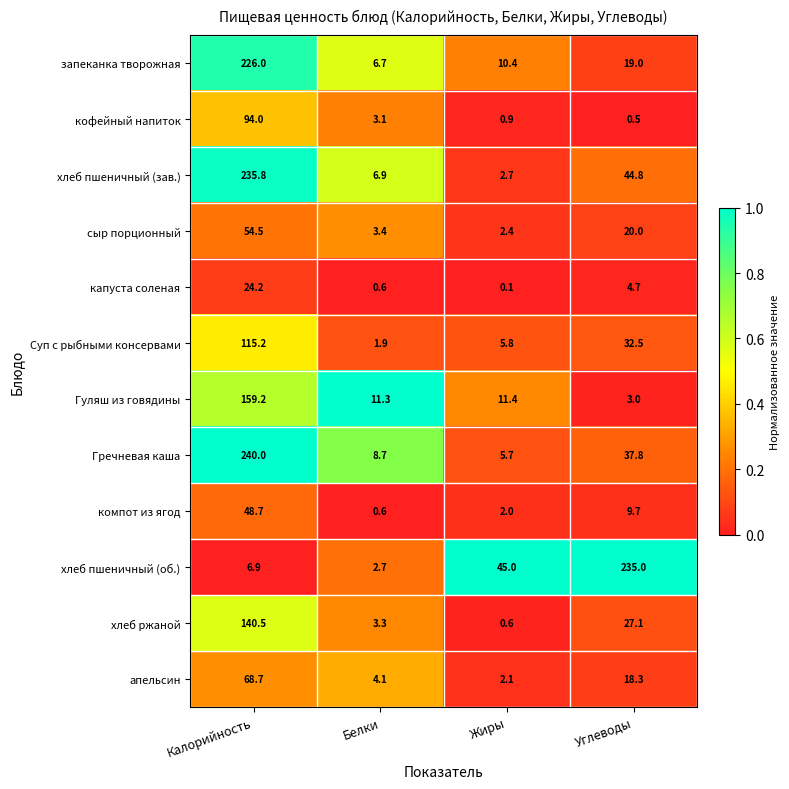

Which series changed the most between Калорийность and Углеводы?

хлеб пшеничный (об.)